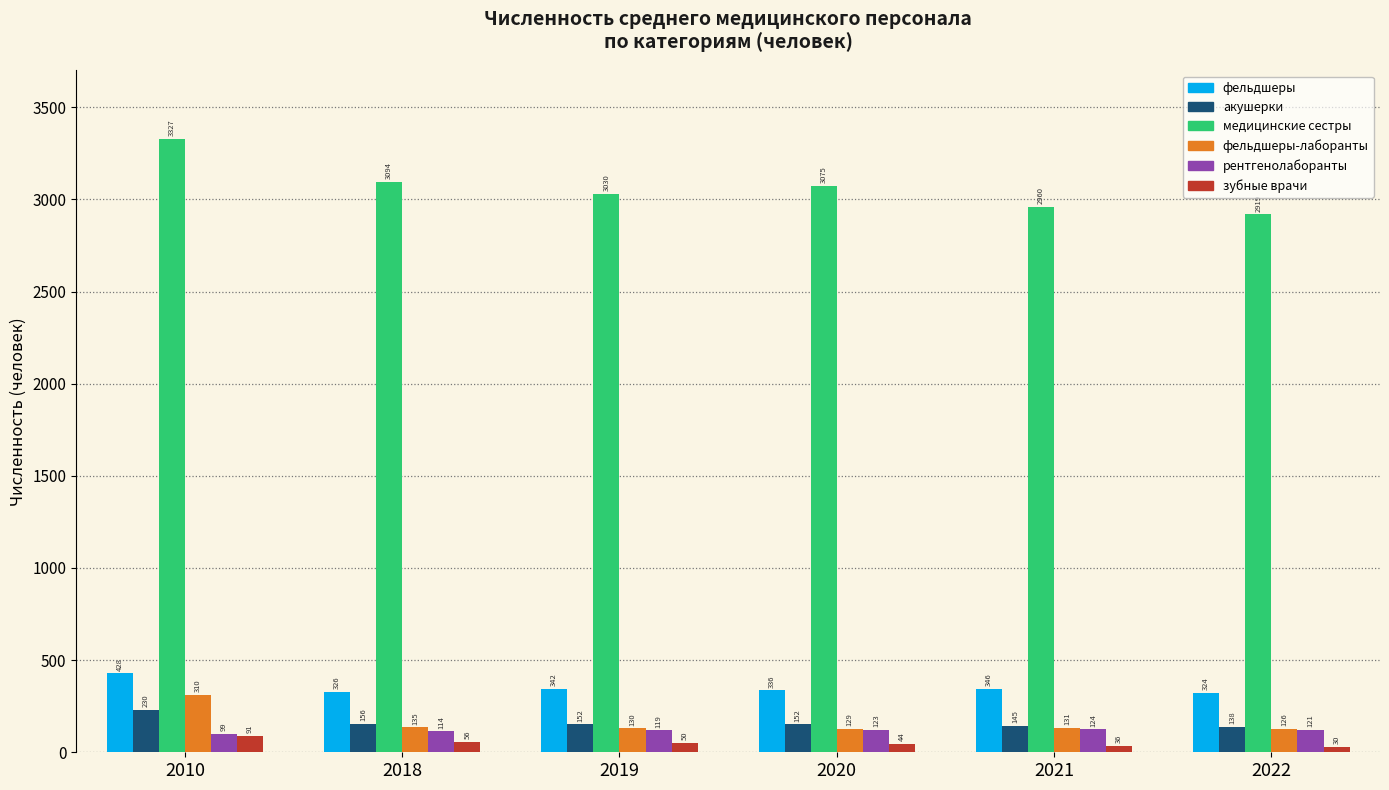

Reading left to right, what are all the values shown in this chart?

фельдшеры: 2010=428	2018=326	2019=342	2020=336	2021=346	2022=324
акушерки: 2010=230	2018=156	2019=152	2020=152	2021=145	2022=138
медицинские сестры: 2010=3327	2018=3094	2019=3030	2020=3075	2021=2960	2022=2919
фельдшеры-лаборанты: 2010=310	2018=135	2019=130	2020=129	2021=131	2022=126
рентгенолаборанты: 2010=99	2018=114	2019=119	2020=123	2021=124	2022=121
зубные врачи: 2010=91	2018=56	2019=50	2020=44	2021=36	2022=30